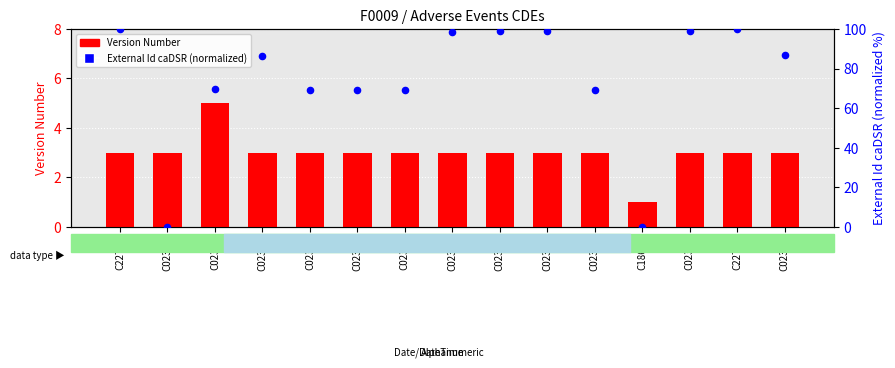

What is the total value across all series at C02308?

72.0